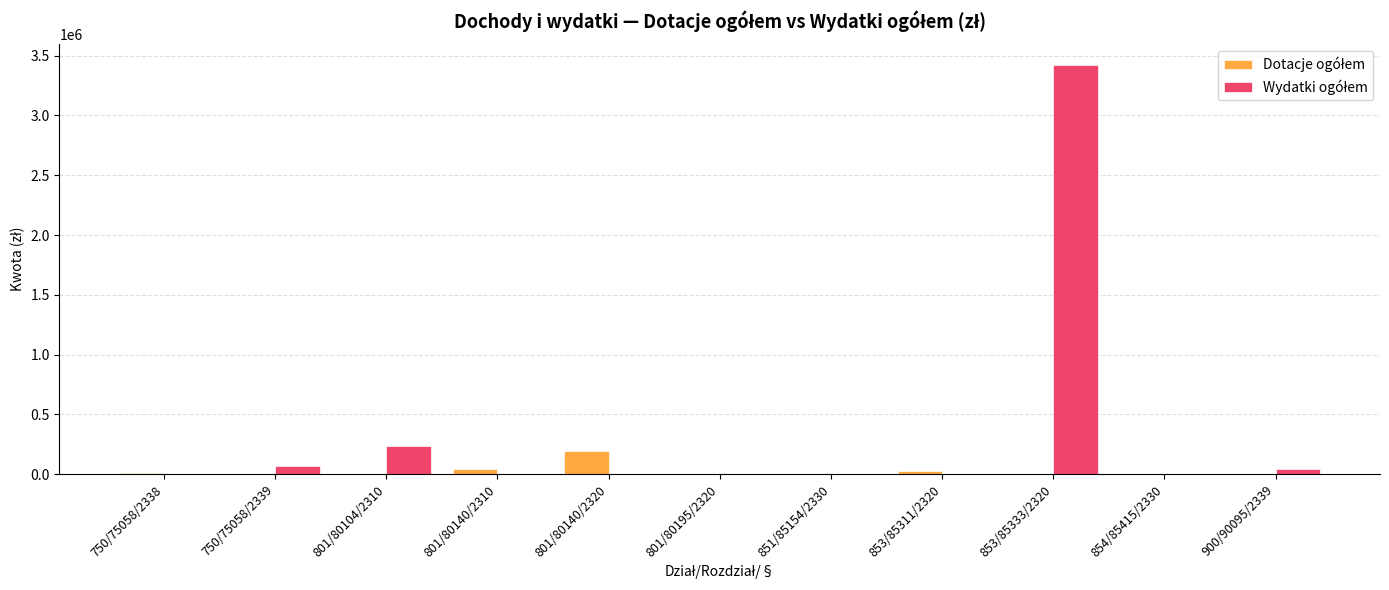

At which category does the chart reach its peak across all series?

853/85333/2320